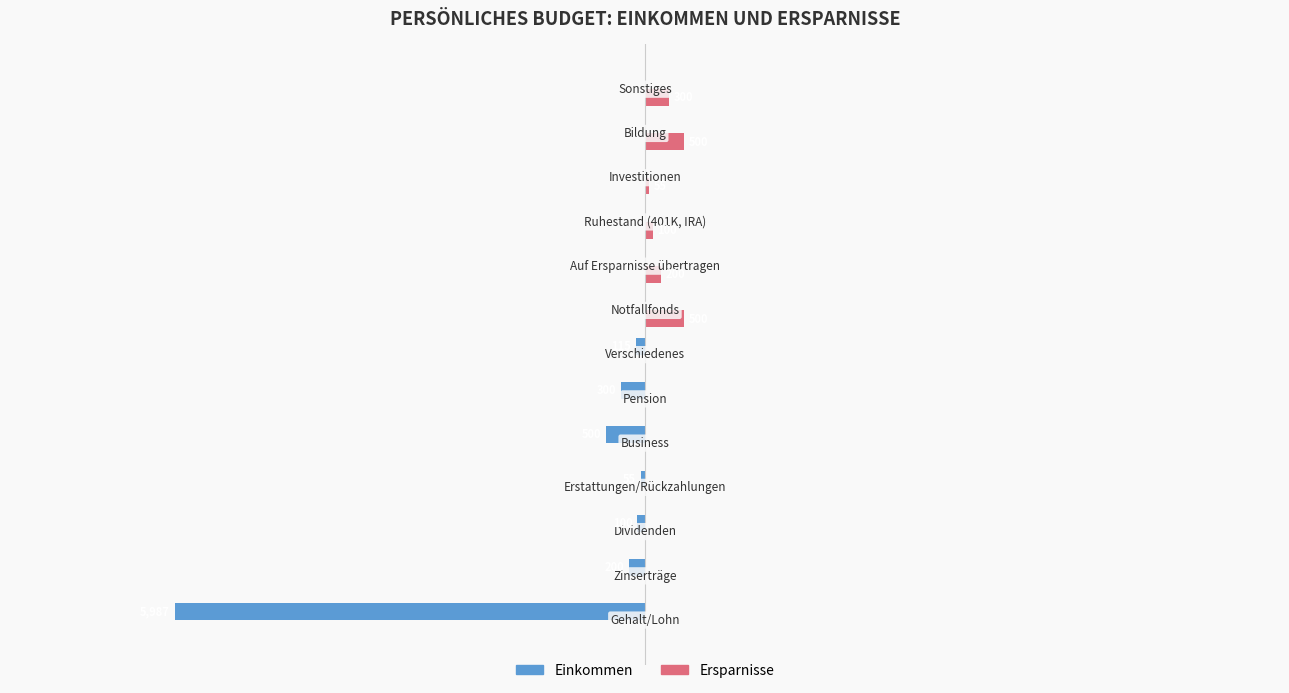

Which series has the largest range (max minus min)?

Einkommen